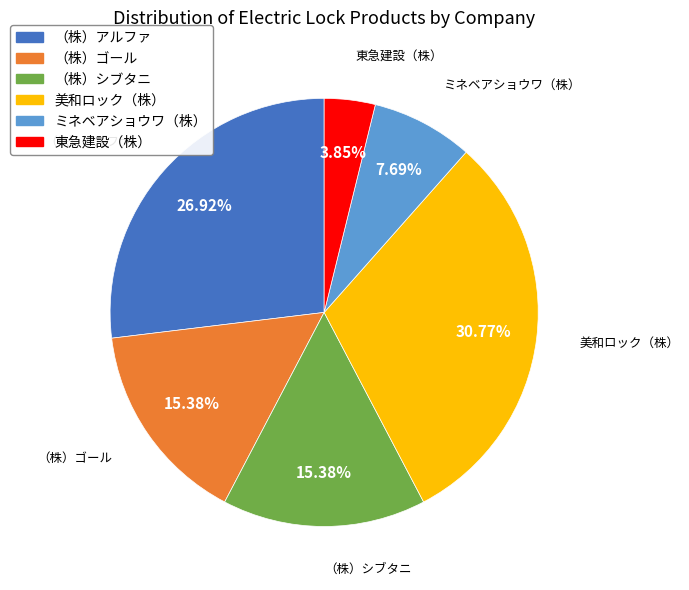

Which slice is the smallest?

東急建設（株）